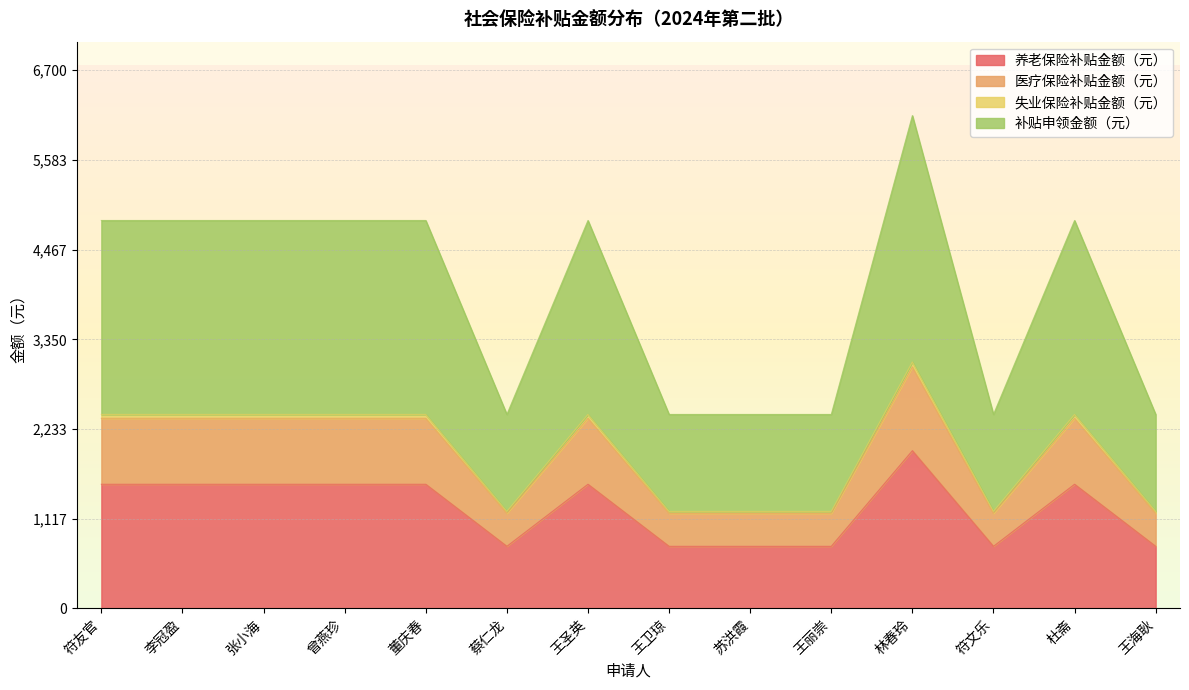

What are all the series names shown in the legend?

养老保险补贴金额（元）, 医疗保险补贴金额（元）, 失业保险补贴金额（元）, 补贴申领金额（元）